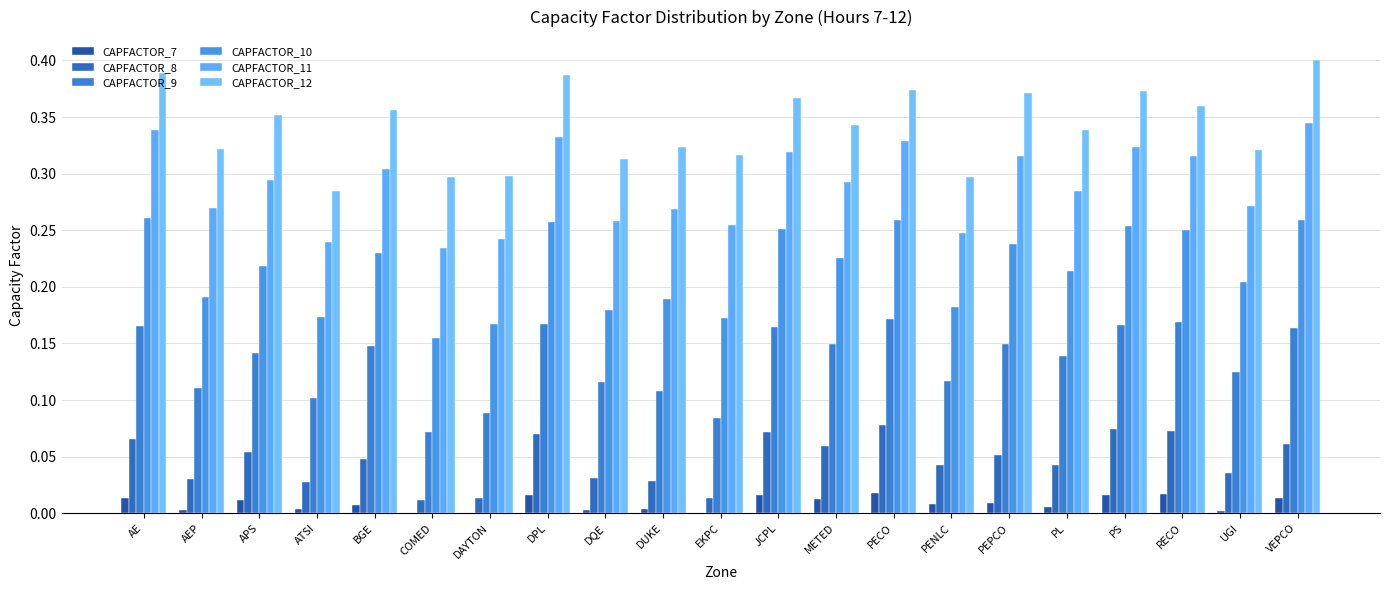

Which series changed the most between JCPL and PL?

CAPFACTOR_10